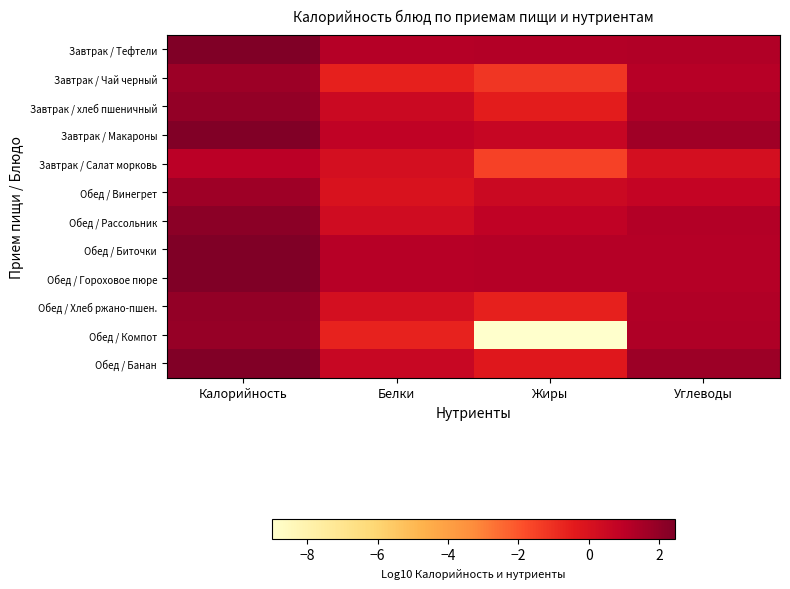

Which series has the widest spread of values?

Обед / Компот